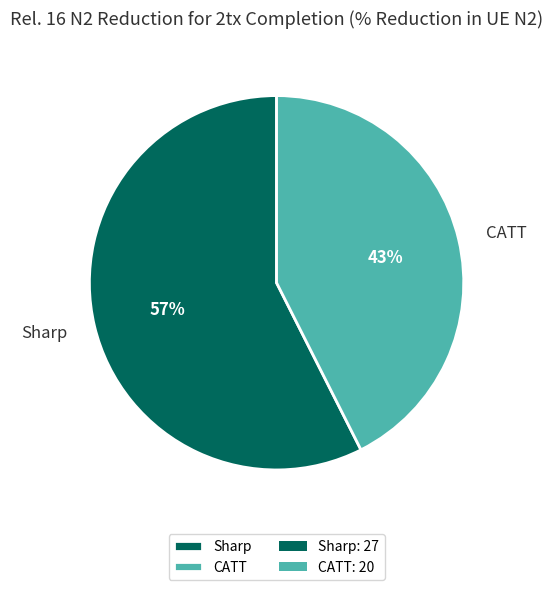

To the nearest percent, what percentage of the pie is CATT?

43%